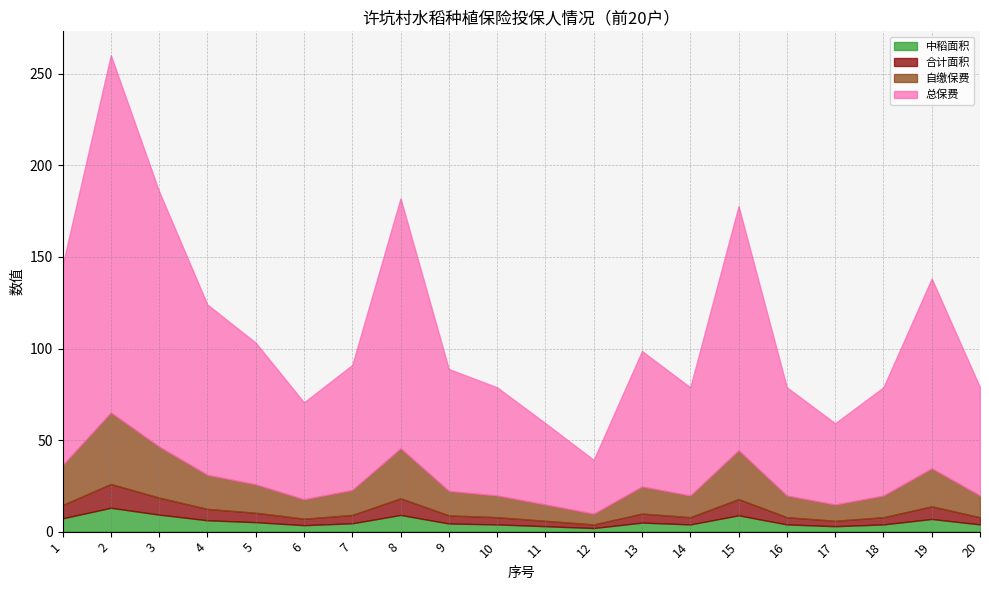

True or false: 中稻面积 and 自缴保费 cross at least once.

False